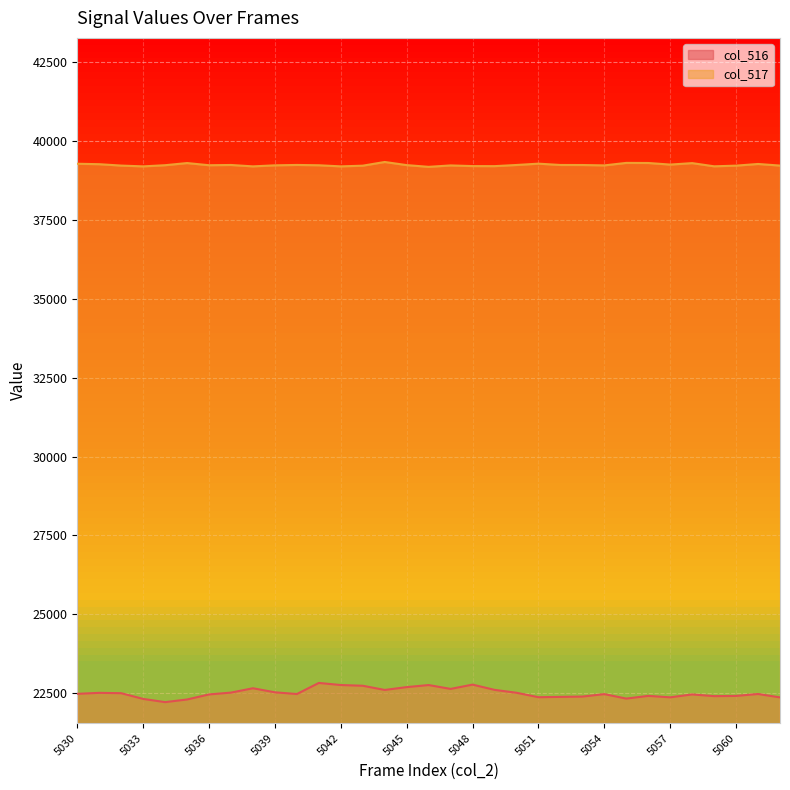

What is the average value of the col_517 series?

39243